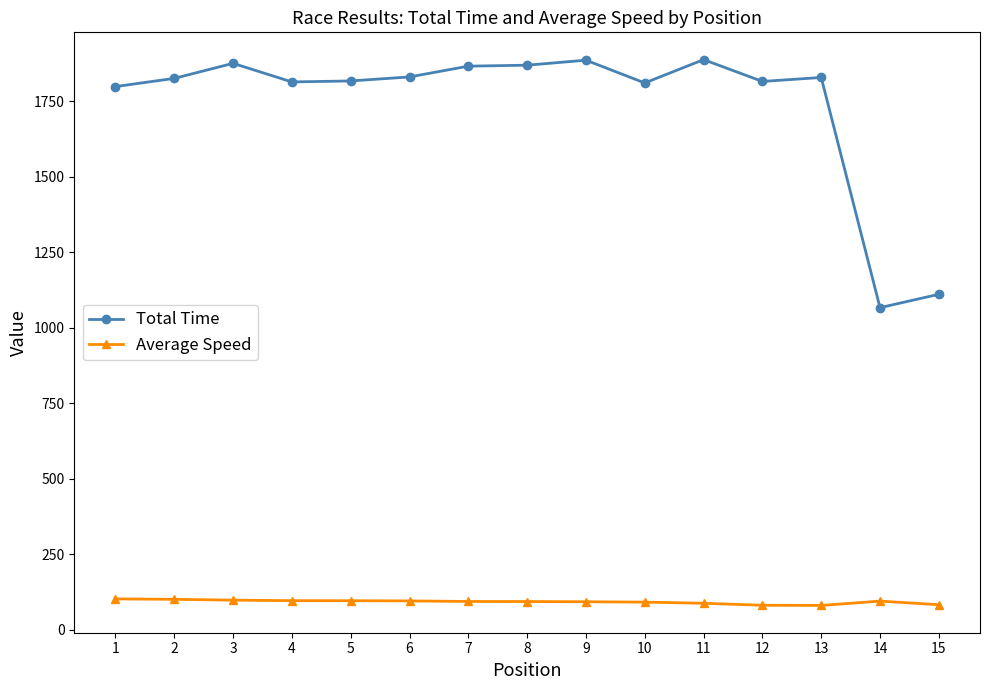

What is the minimum value shown in the chart?

80.0